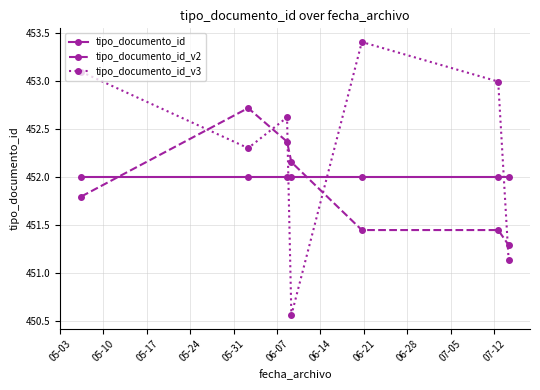

What is the difference between the maximum and minimum values in the tipo_documento_id_v2 series?

1.4